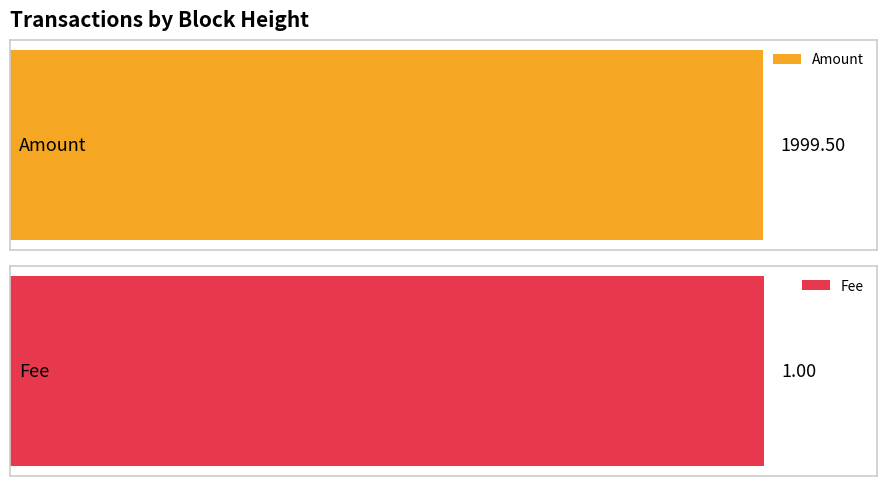

True or false: Fee has a value of 1 at 396199.

False